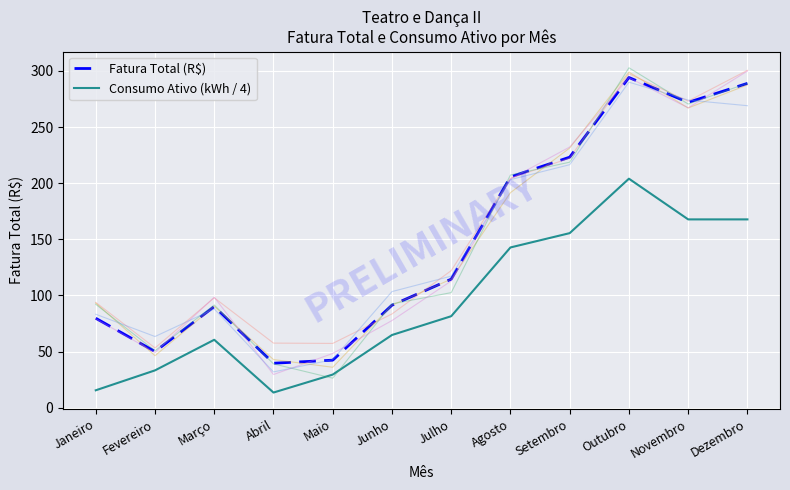

Which series has the widest spread of values?

Fatura Total (R$)